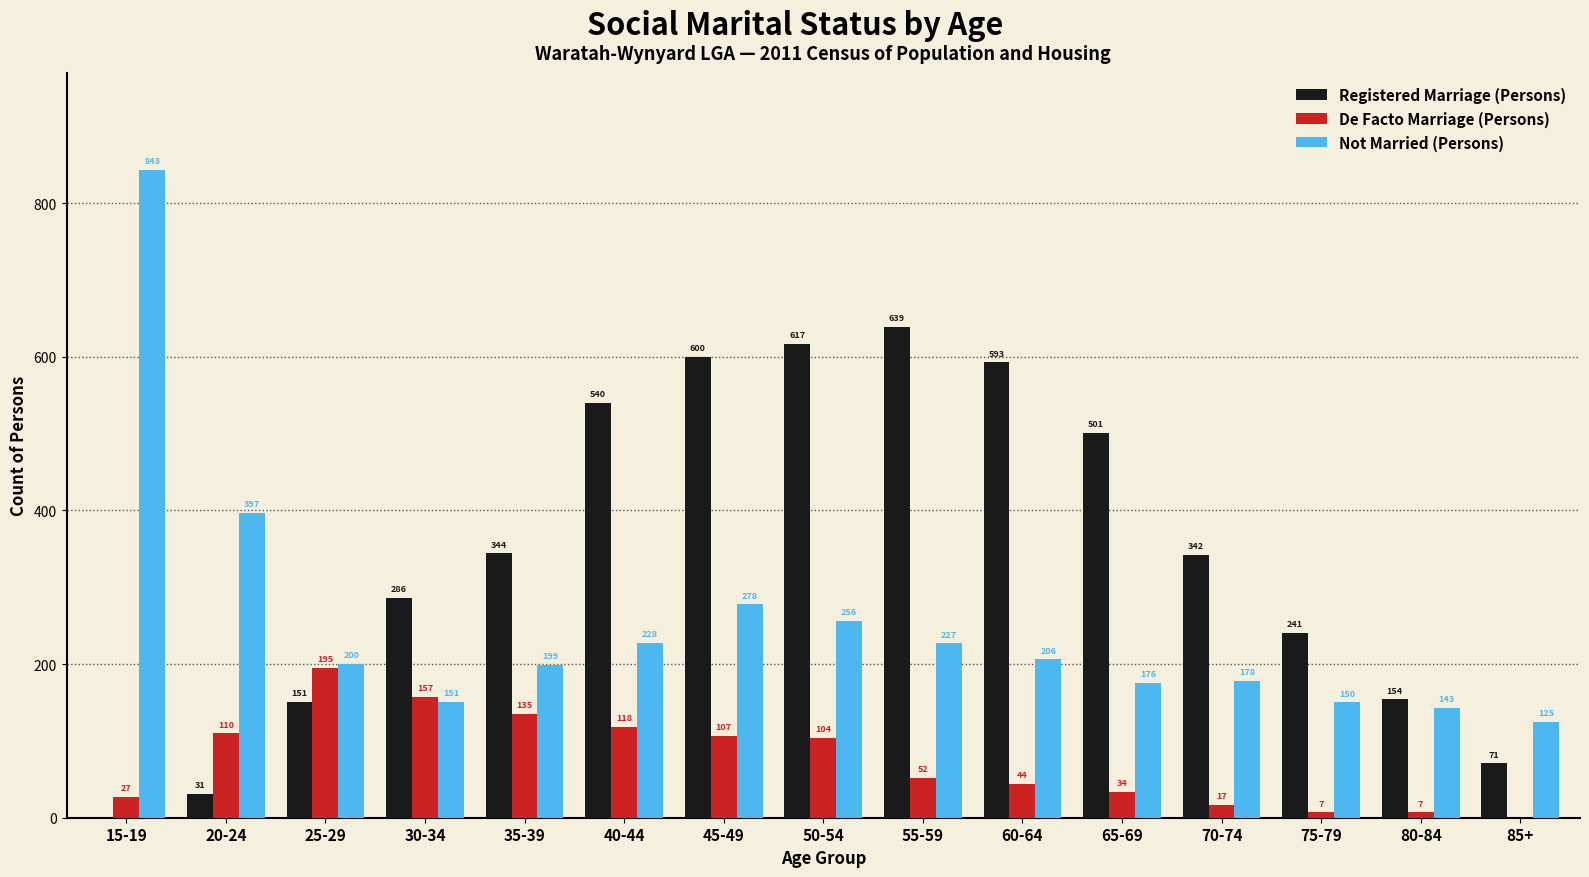

Which series has the widest spread of values?

Not Married (Persons)